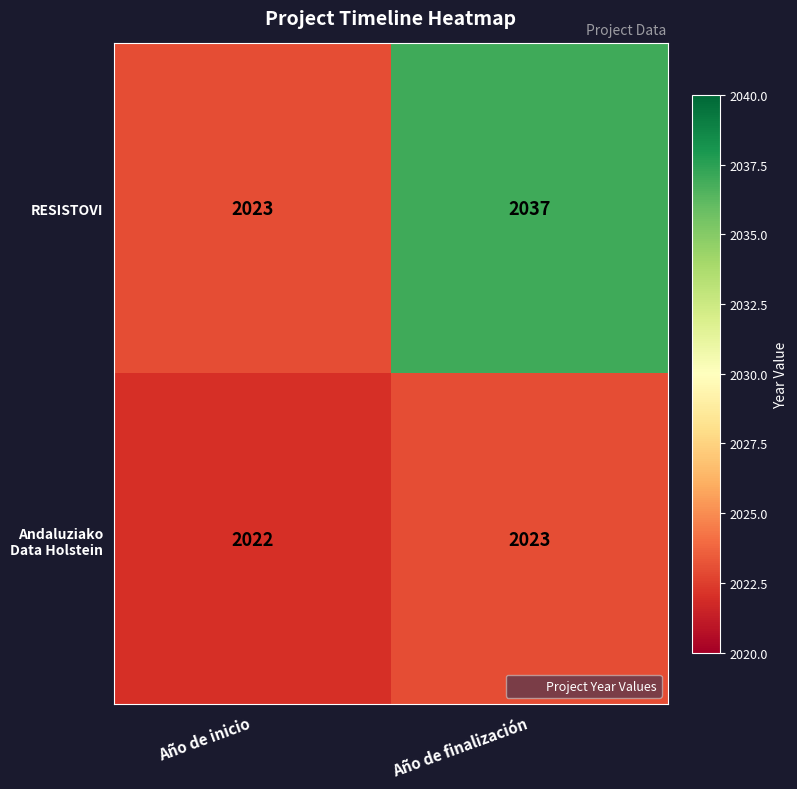

List the series in order of their peak value, lowest first.

Andaluziako Data Holstein, RESISTOVI